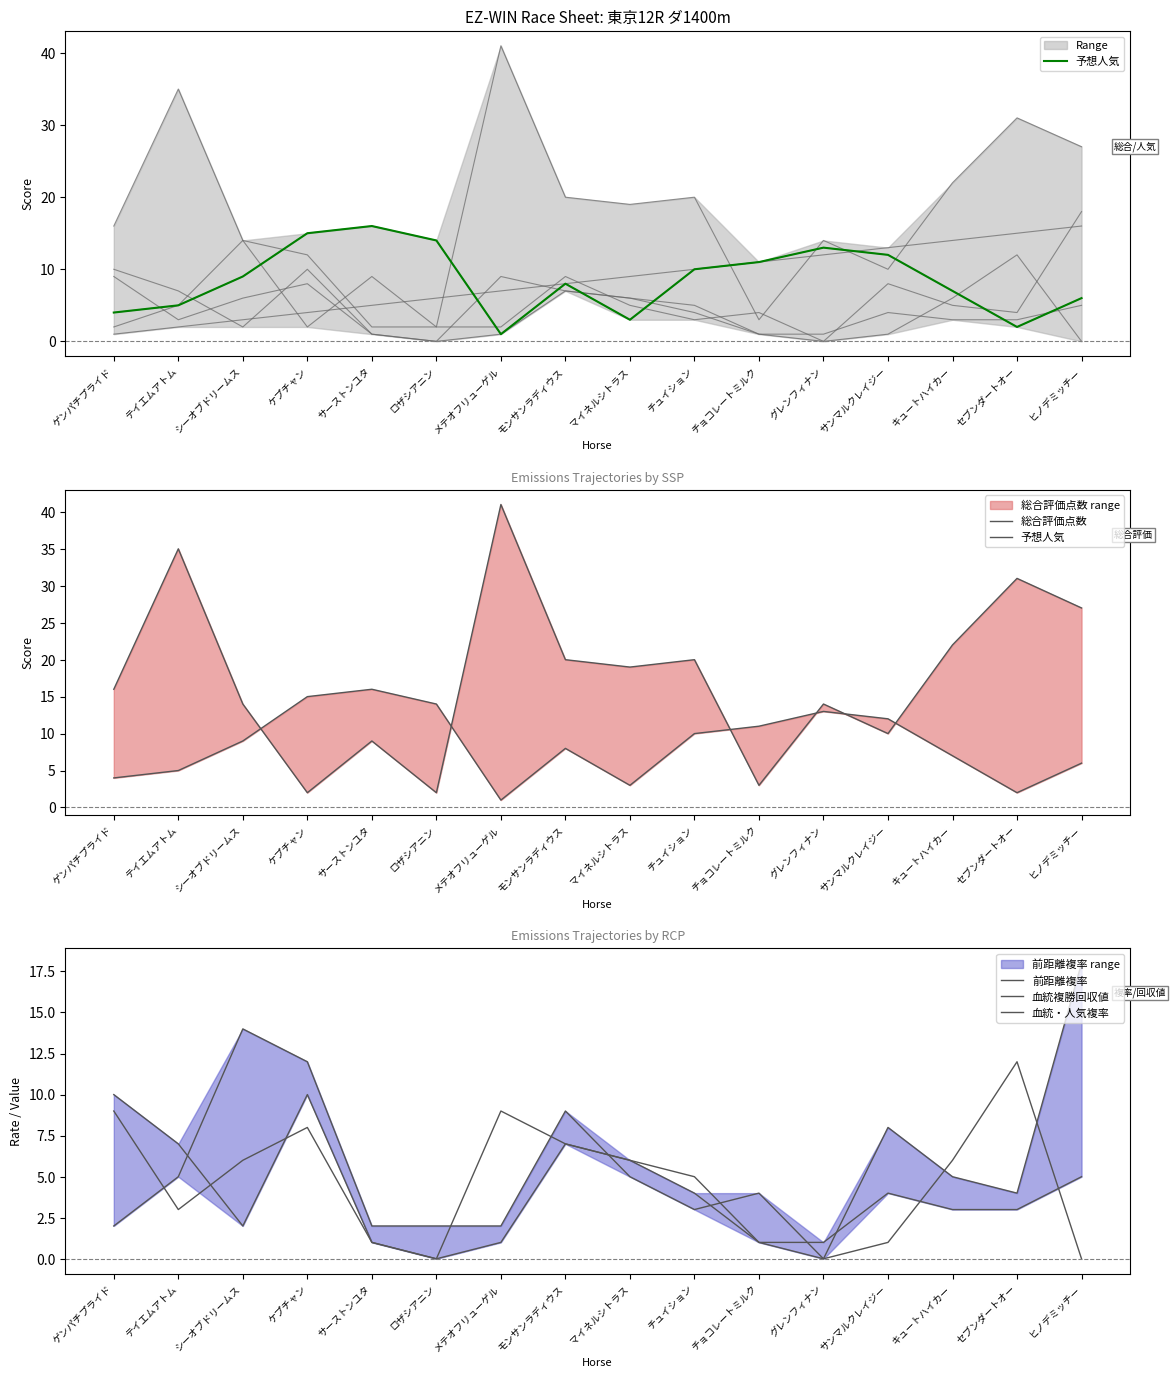

Does the chart have visible grid lines?

No